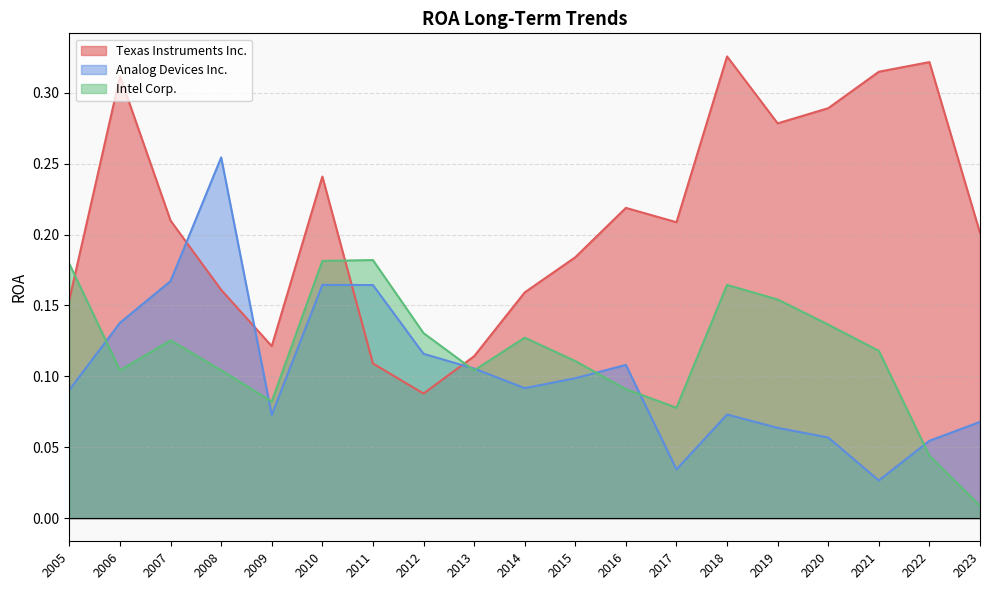

In Texas Instruments Inc., how many points are lower than both neighbors (excluding endpoints)?

4